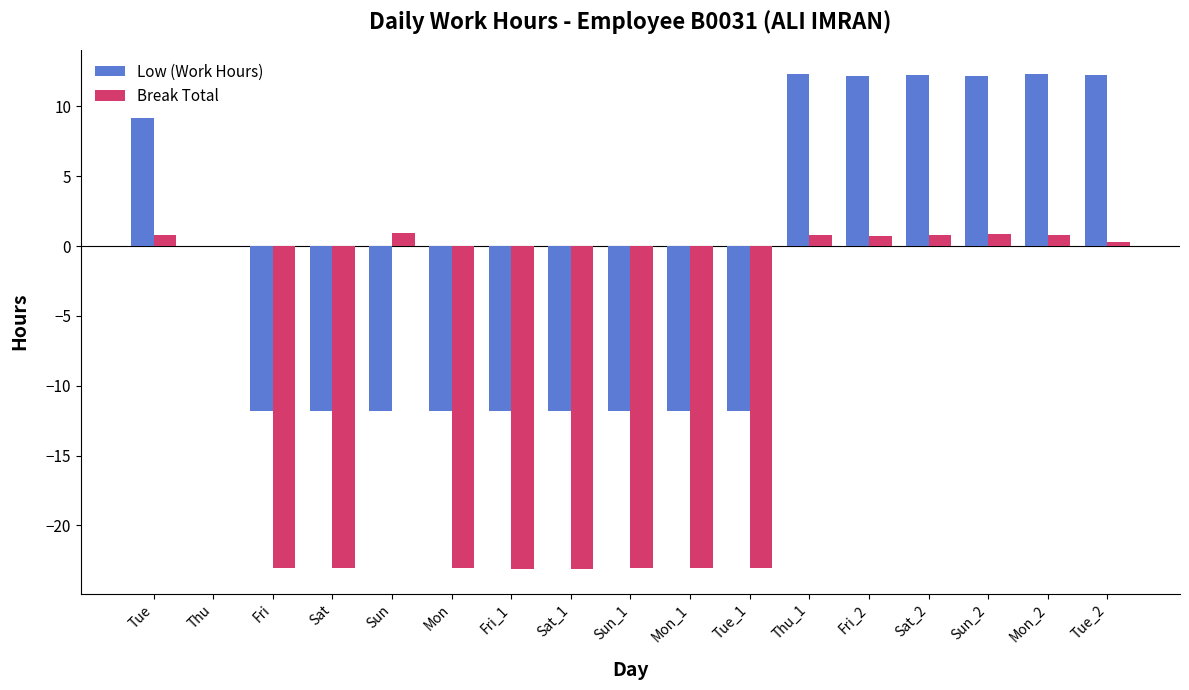

How many categories are shown in the chart?

17